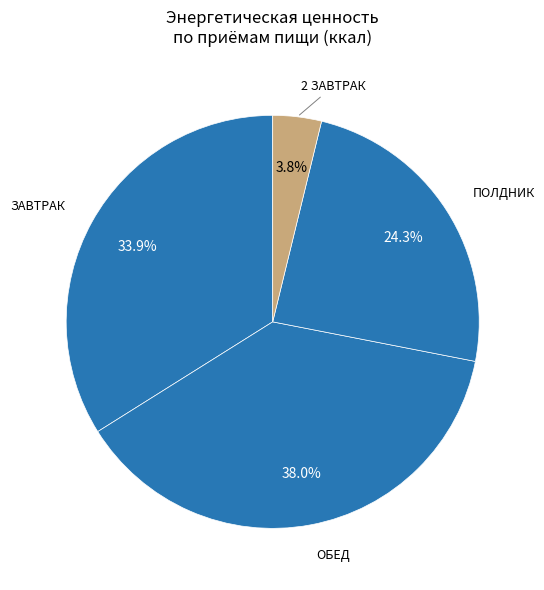

How many slices are in this pie chart?

4